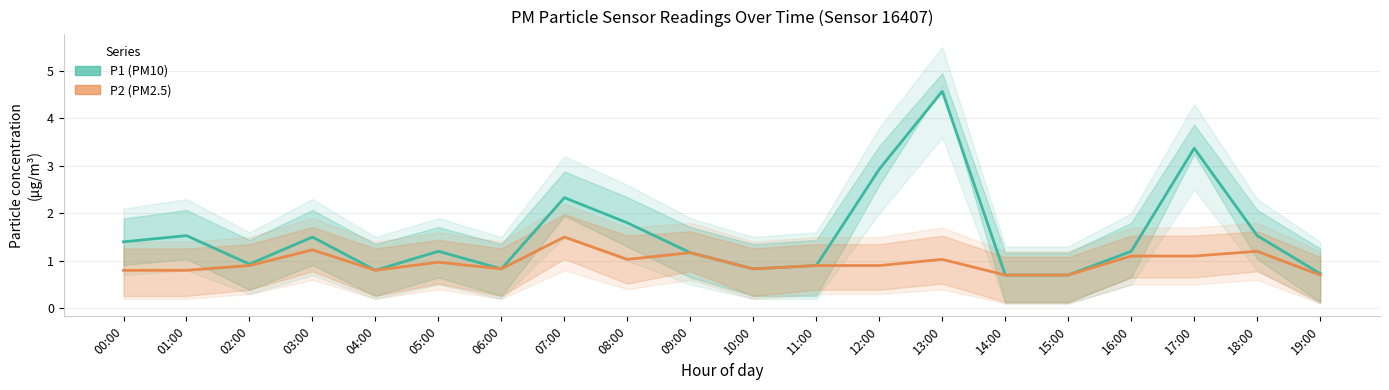

True or false: P2 (PM2.5) and P1 (PM10) cross at least once.

False